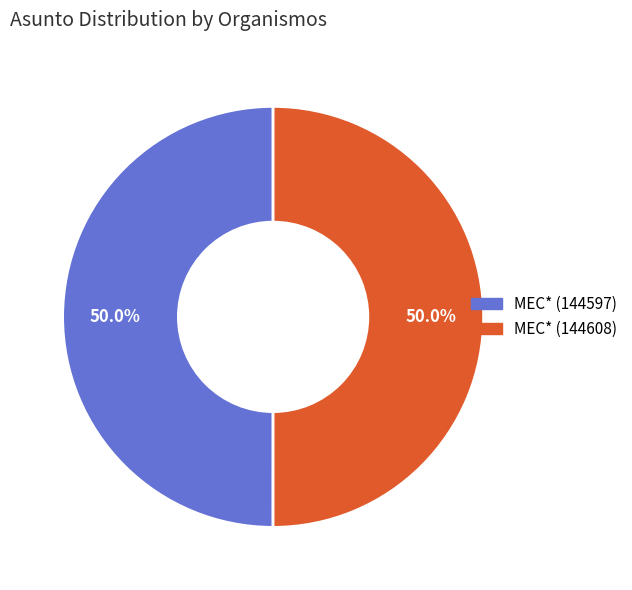

The MEC* (144608) slice represents 37% of the pie. True or false?

False